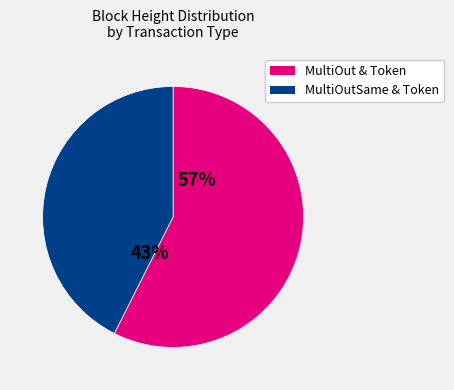

To the nearest percent, what is the average slice percentage?

50%